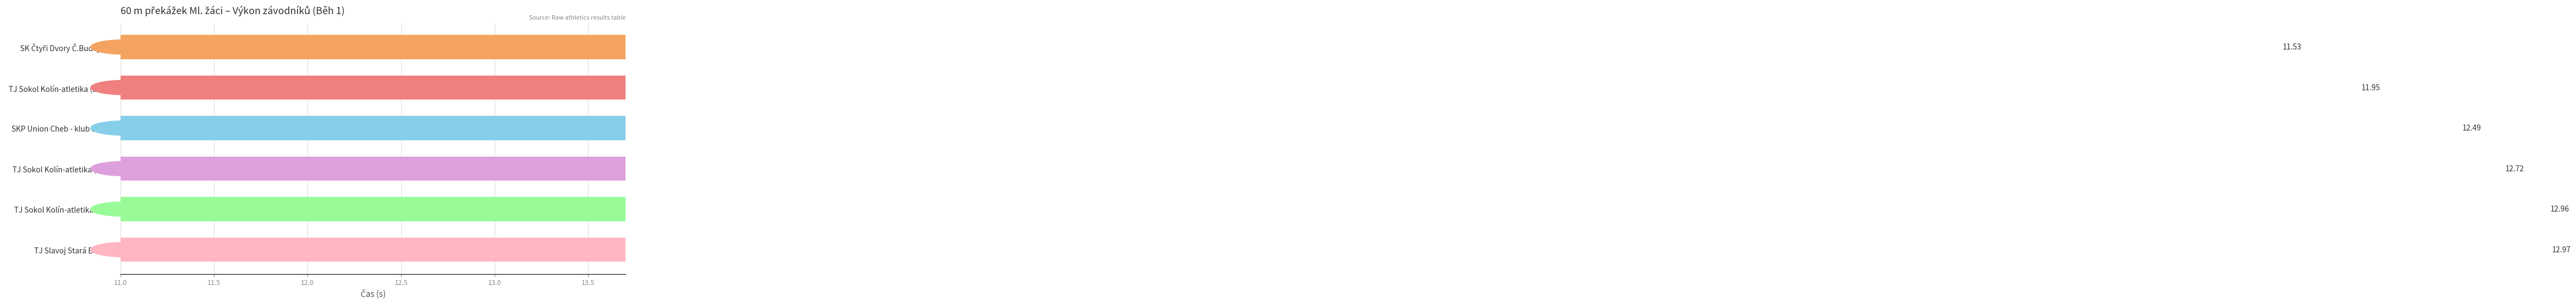

What is the minimum value shown in the chart?

11.5